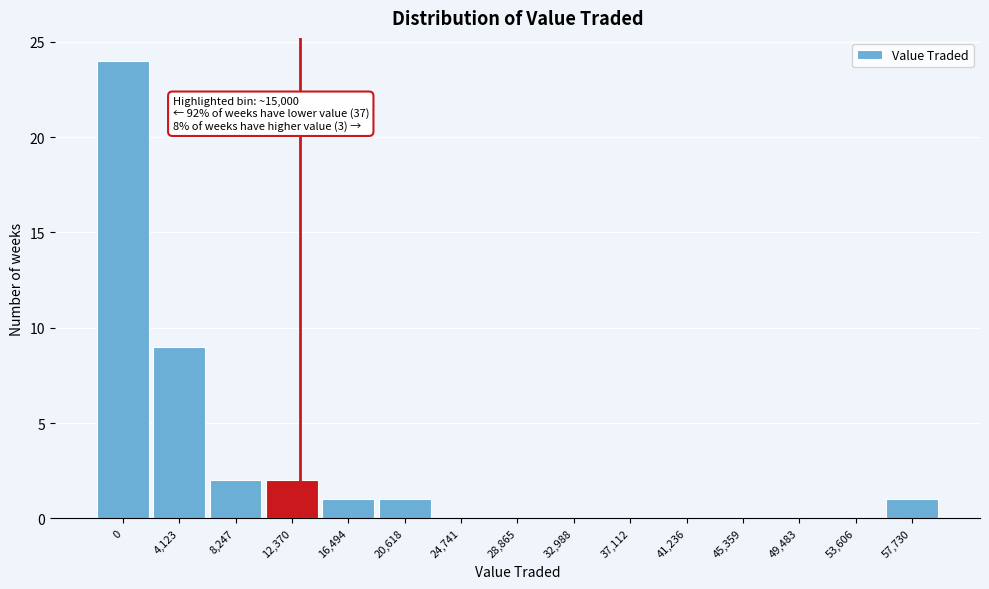

Reading left to right, extract all data points from this chart.

0=24	4,123=9	8,247=2	12,370=2	16,494=1	20,618=1	24,741=0	28,865=0	32,988=0	37,112=0	41,236=0	45,359=0	49,483=0	53,606=0	57,730=1